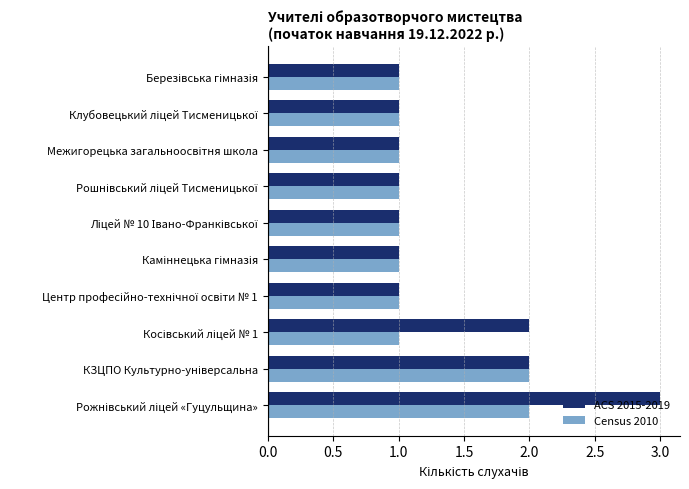

What is the maximum value shown in the chart?

3